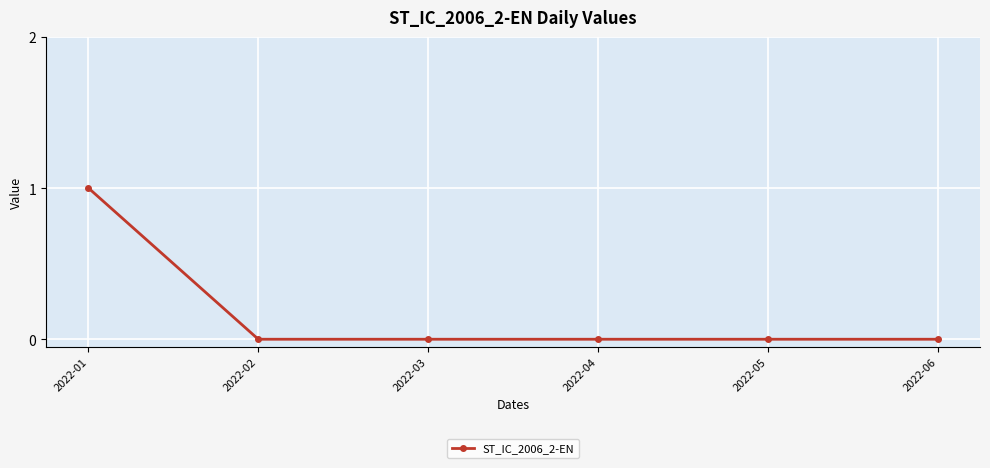

Reading left to right, what are all the values shown in this chart?

1	0	0	0	0	0